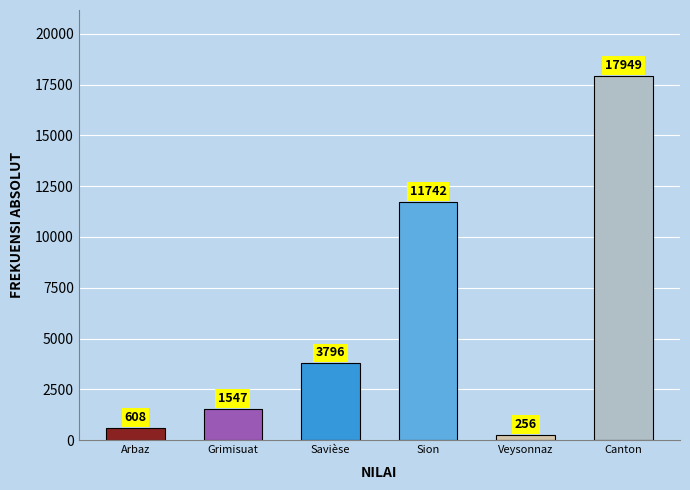

Reading right to left, list all the values displayed in this chart.

Canton=17949	Veysonnaz=256	Sion=11742	Savièse=3796	Grimisuat=1547	Arbaz=608